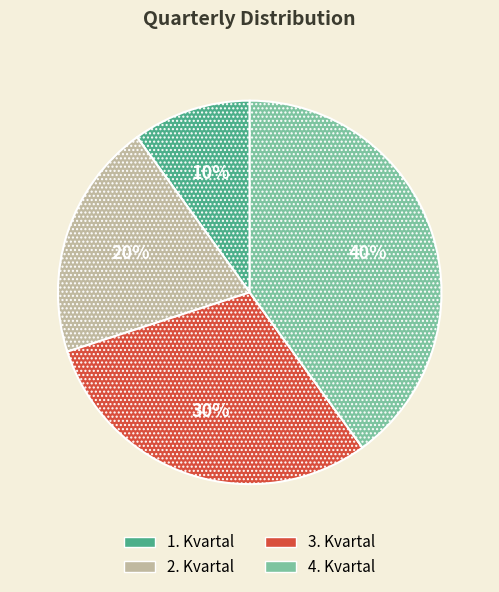

Which slice is the largest?

4. Kvartal